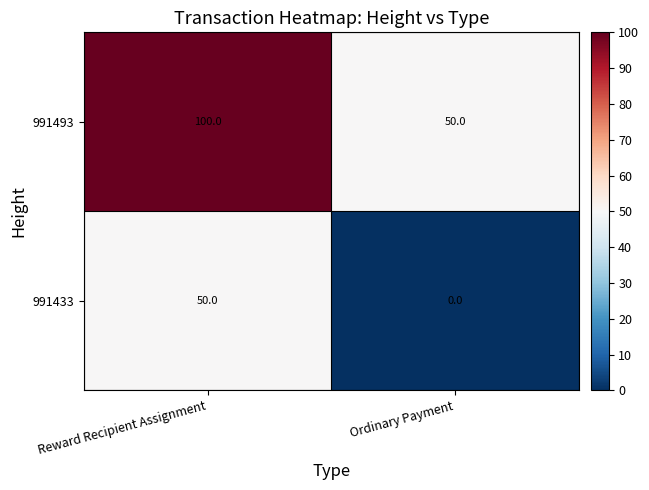

What value does the 991433 series have at Reward Recipient Assignment?

50